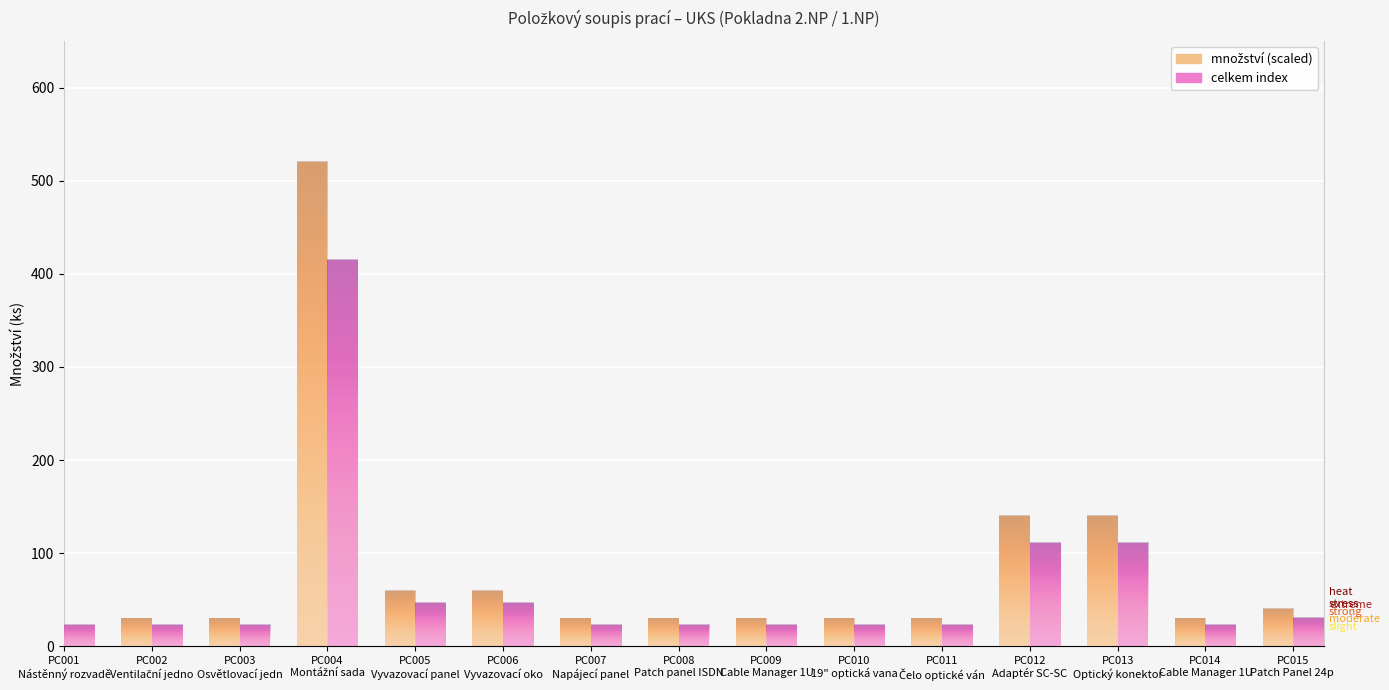

What is the maximum value shown in the chart?

520